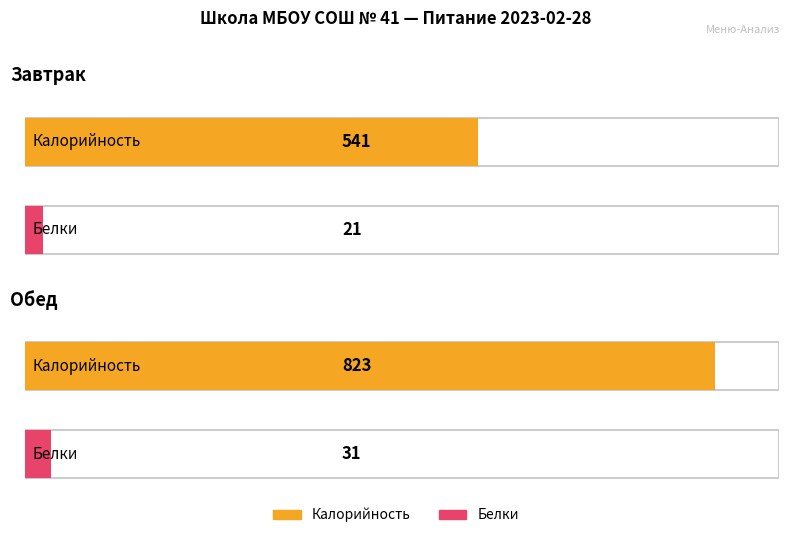

Between Завтрак and Обед, which series saw the biggest shift?

Калорийность